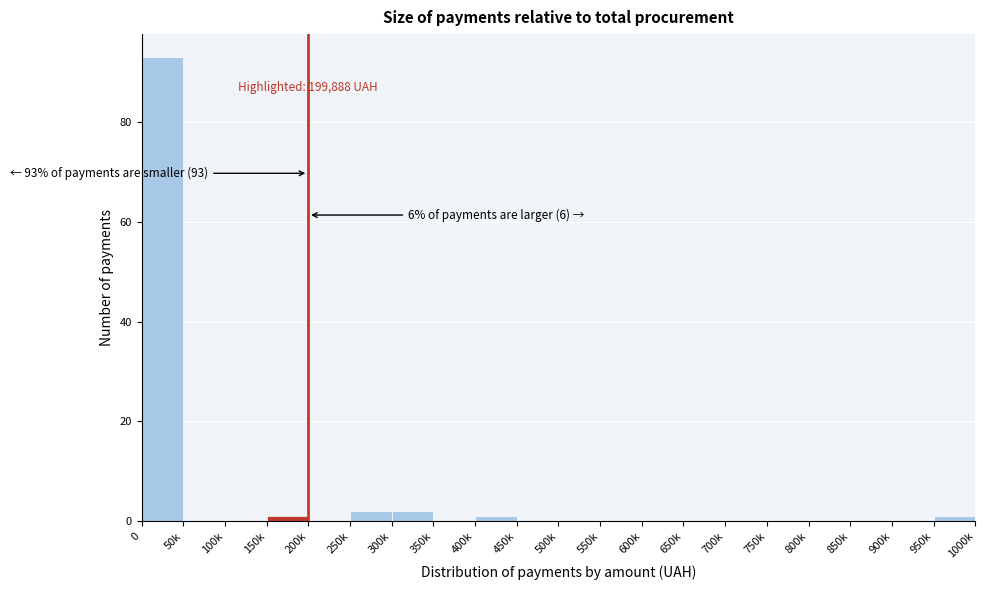

Reading right to left, transcribe all the data shown in this chart.

950k=1	900k=0	850k=0	800k=0	750k=0	700k=0	650k=0	600k=0	550k=0	500k=0	450k=0	400k=1	350k=0	300k=2	250k=2	200k=0	150k=1	100k=0	50k=0	0=93